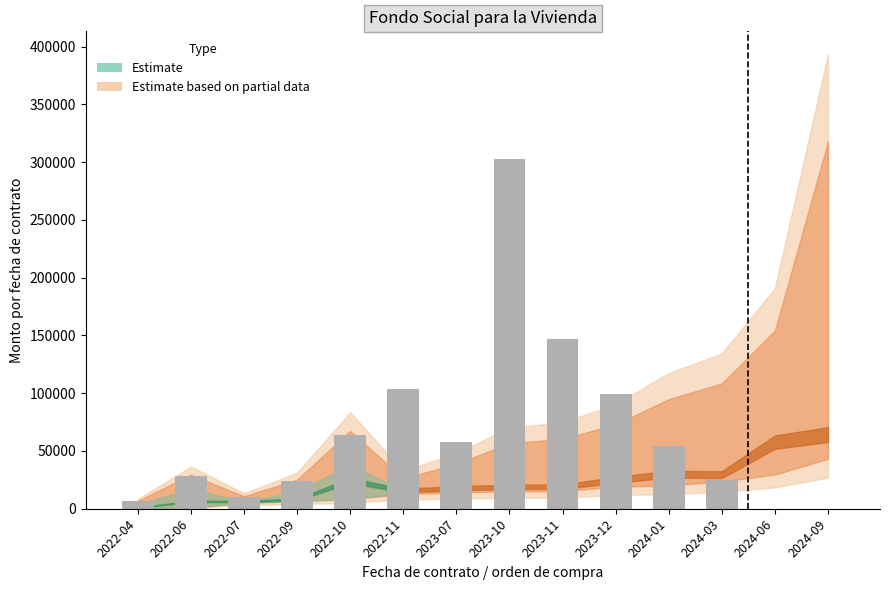

At which label is the value closest to 151391?

2023-11